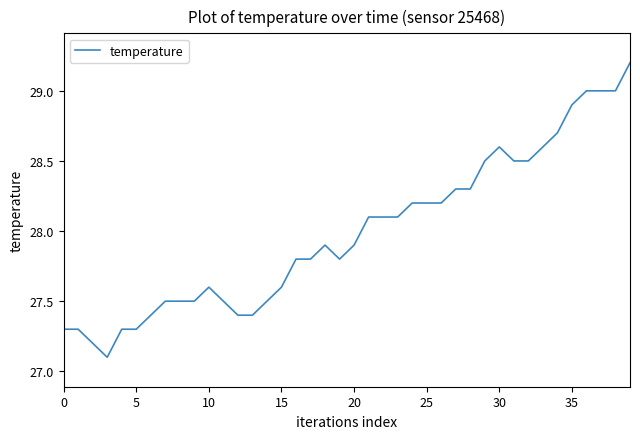

What is the difference between the maximum and minimum values?

2.1